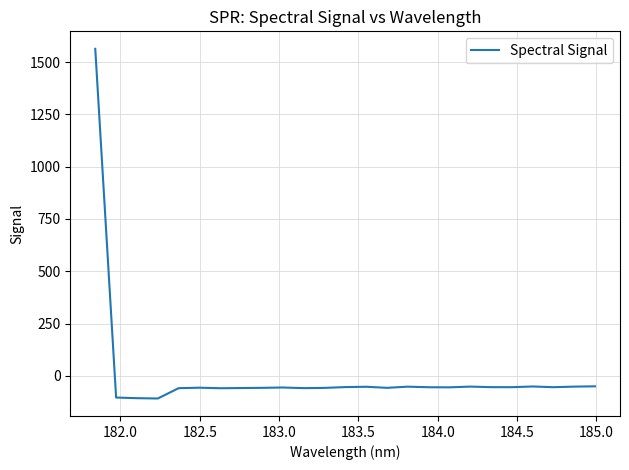

What is the greatest value displayed?

1563.0